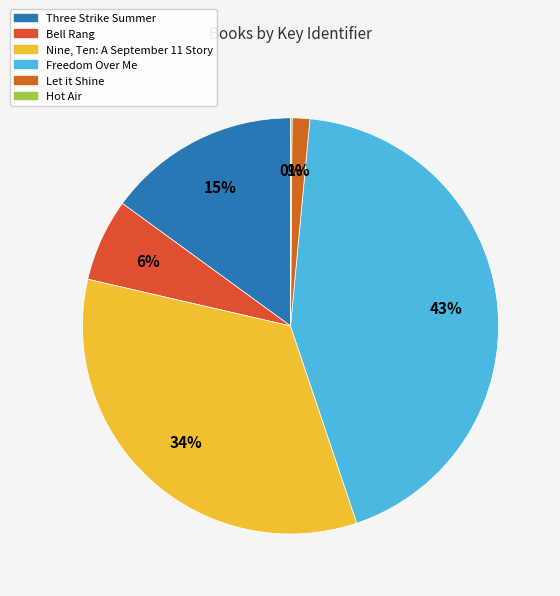

How much of the chart is everything except Let it Shine?

98.6%